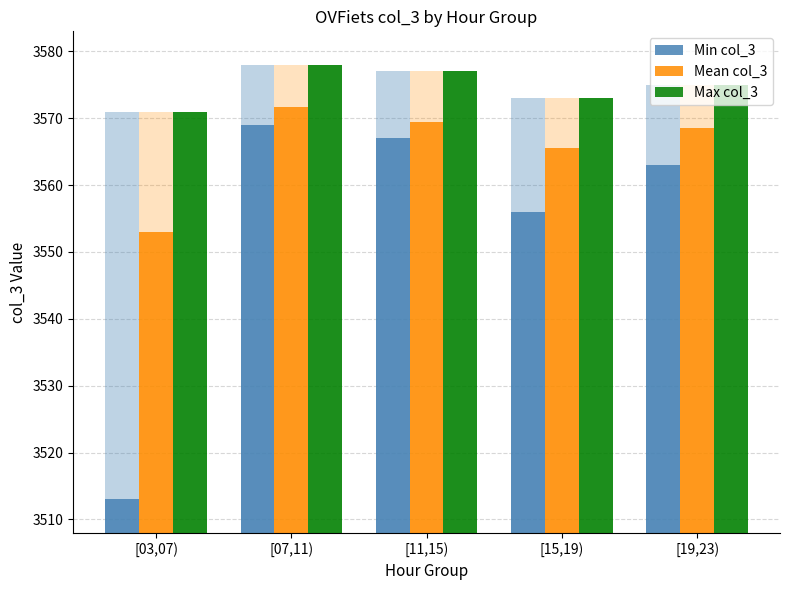

Reading right to left, transcribe all the data shown in this chart.

Min col_3: [19,23)=3563.0	[15,19)=3556.0	[11,15)=3567.0	[07,11)=3569.0	[03,07)=3513.0
Mean col_3: [19,23)=3568.5	[15,19)=3565.5	[11,15)=3569.5	[07,11)=3571.8	[03,07)=3553.0
Max col_3: [19,23)=3575.0	[15,19)=3573.0	[11,15)=3577.0	[07,11)=3578.0	[03,07)=3571.0